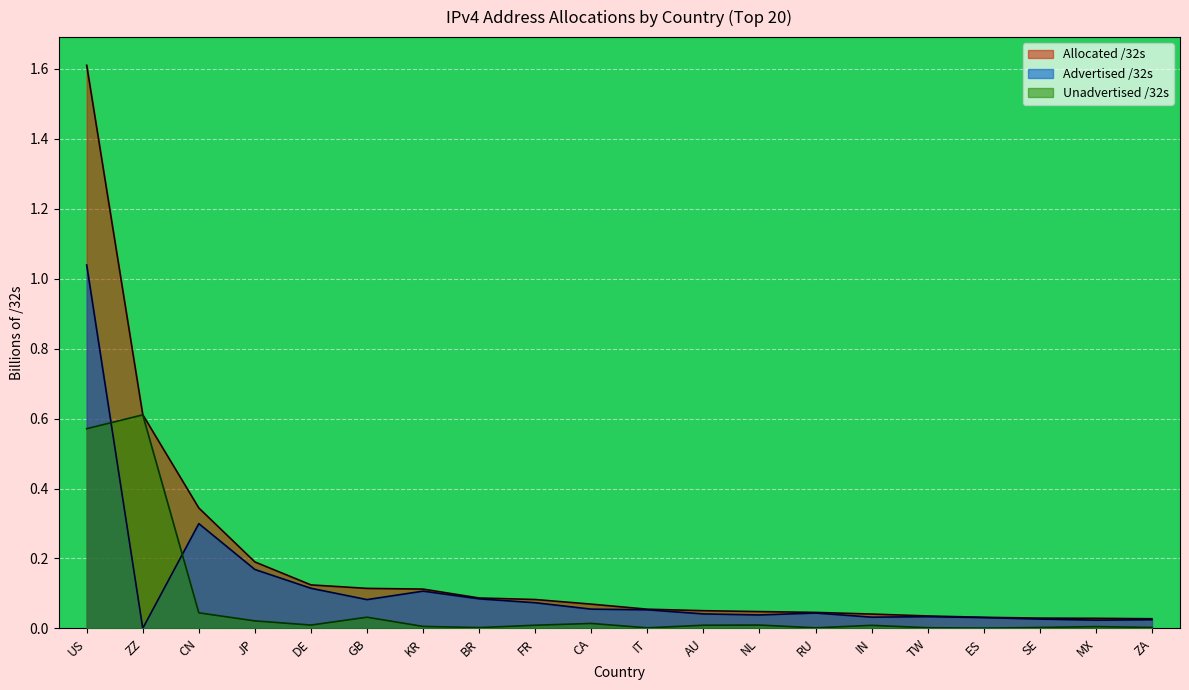

In Unadvertised /32s, how many points are higher than both neighbors (excluding endpoints)?

6